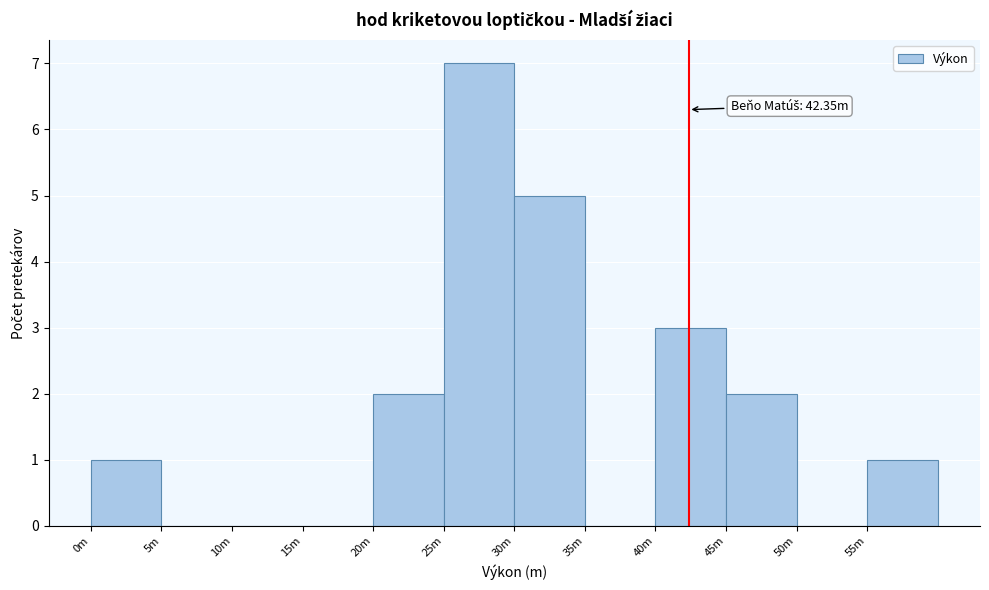

Reading right to left, extract all data points from this chart.

55m=1	50m=0	45m=2	40m=3	35m=0	30m=5	25m=7	20m=2	15m=0	10m=0	5m=0	0m=1